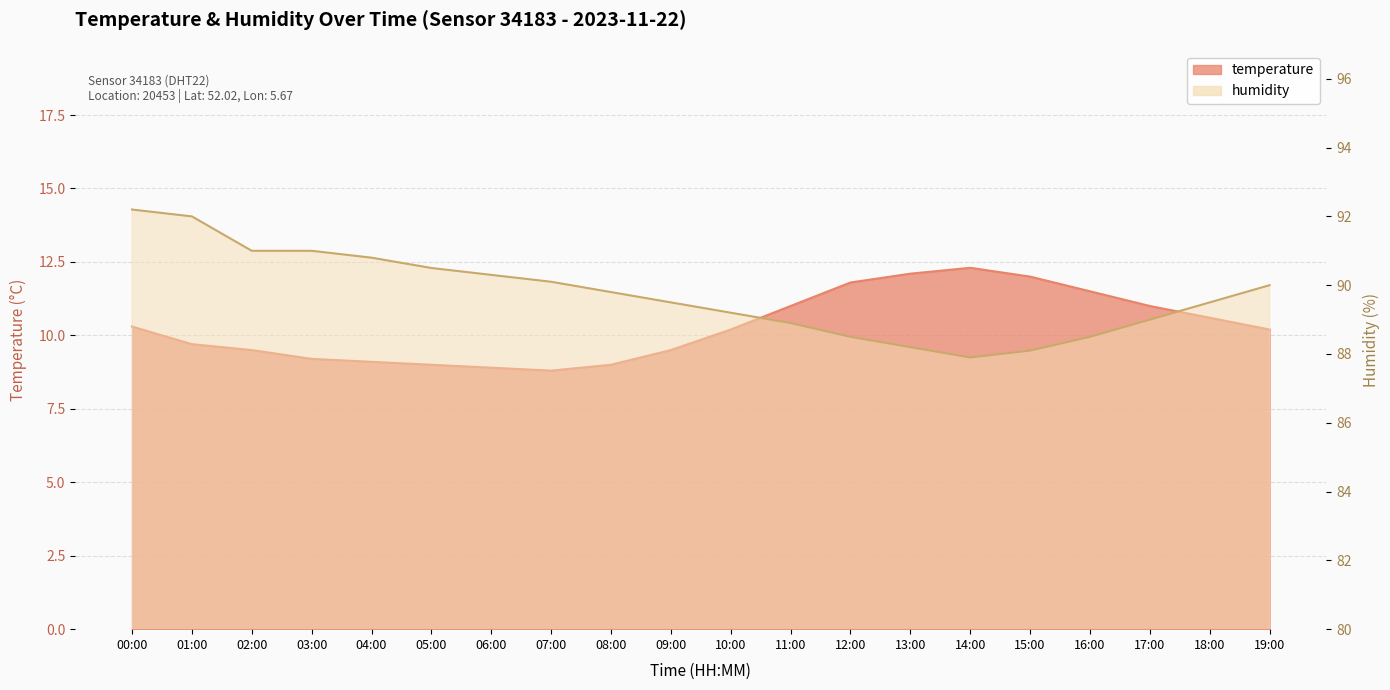

What is the approximate value of temperature at 12:00?

11.8